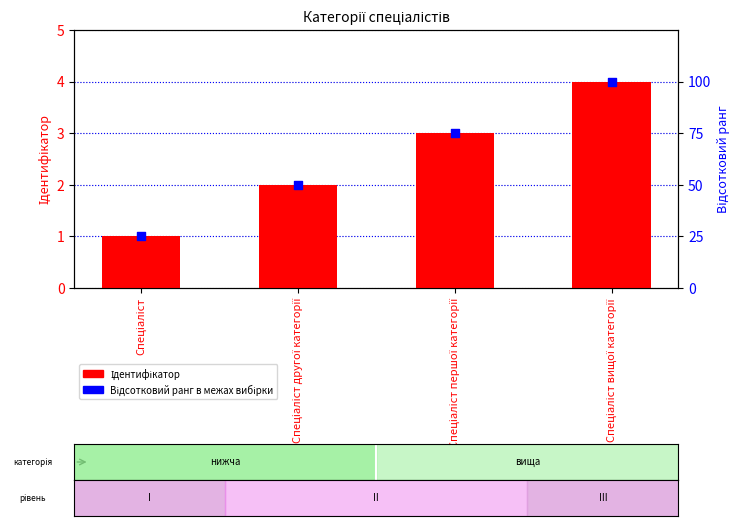

At which category is the sum across all series the highest?

Спеціаліст вищої категорії